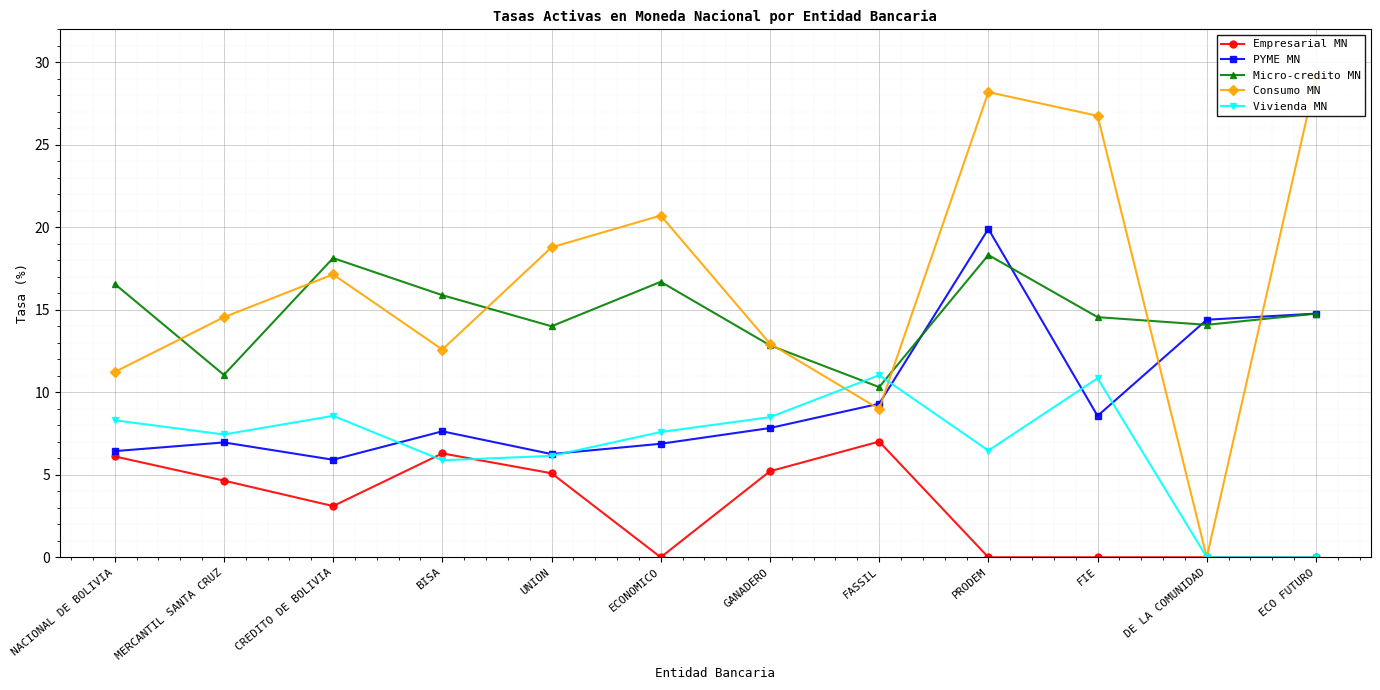

True or false: Micro-credito MN and Empresarial MN intersect in this chart.

False